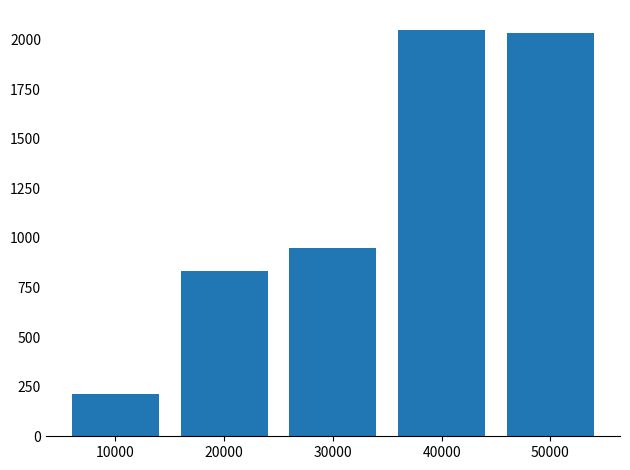

Are the bars grouped side by side (vs. stacked)?

No